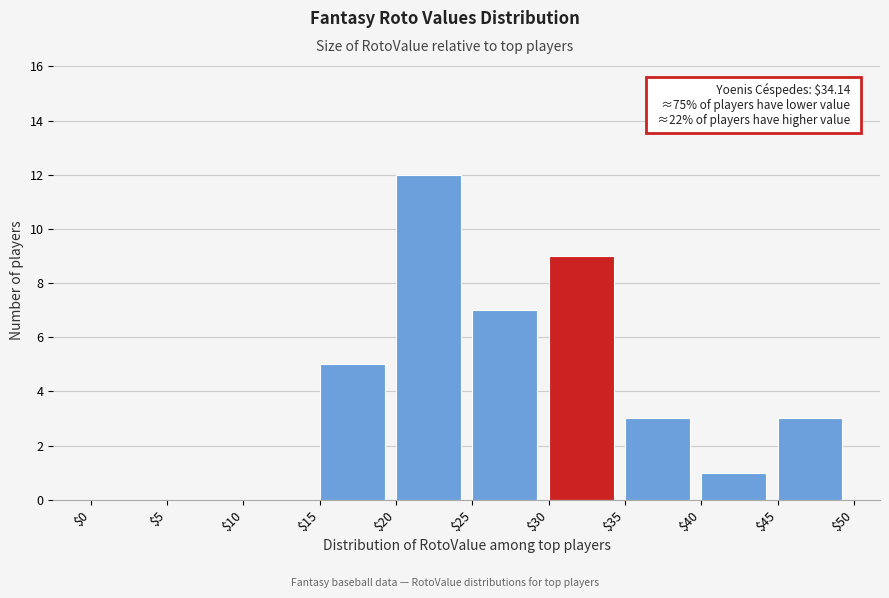

Which range on the x-axis has the tallest bar?

$20 to $25